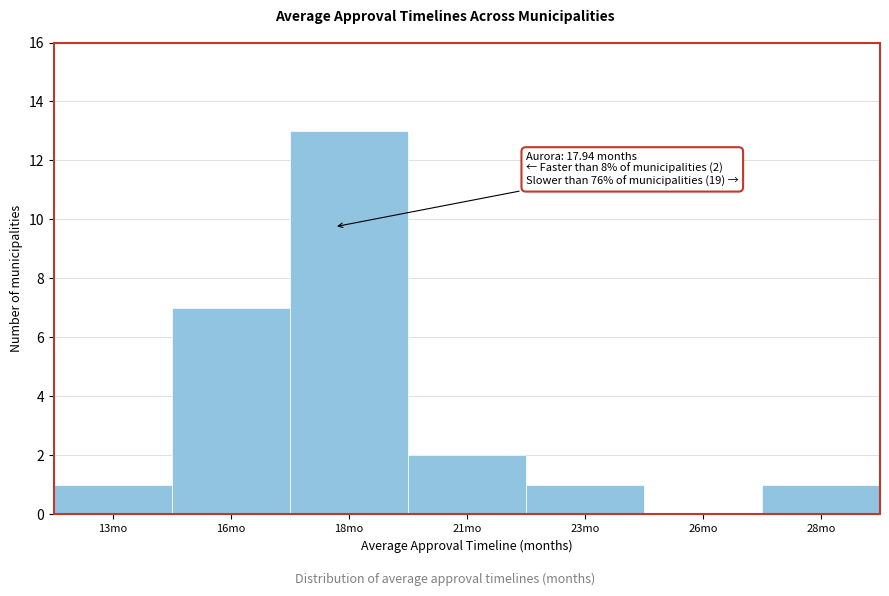

Reading left to right, transcribe all the data shown in this chart.

13mo=1	16mo=7	18mo=13	21mo=2	23mo=1	26mo=0	28mo=1